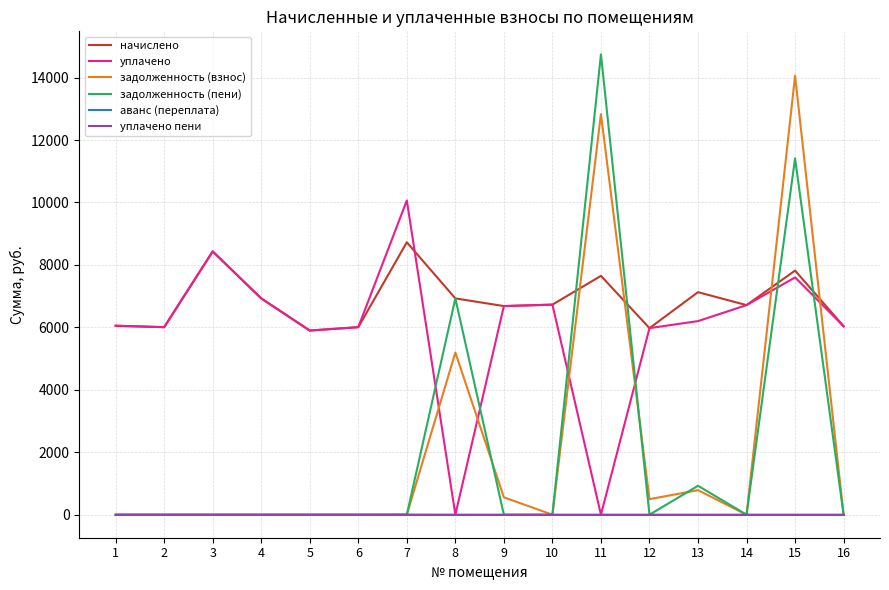

Which series has the largest total across all categories?

начислено